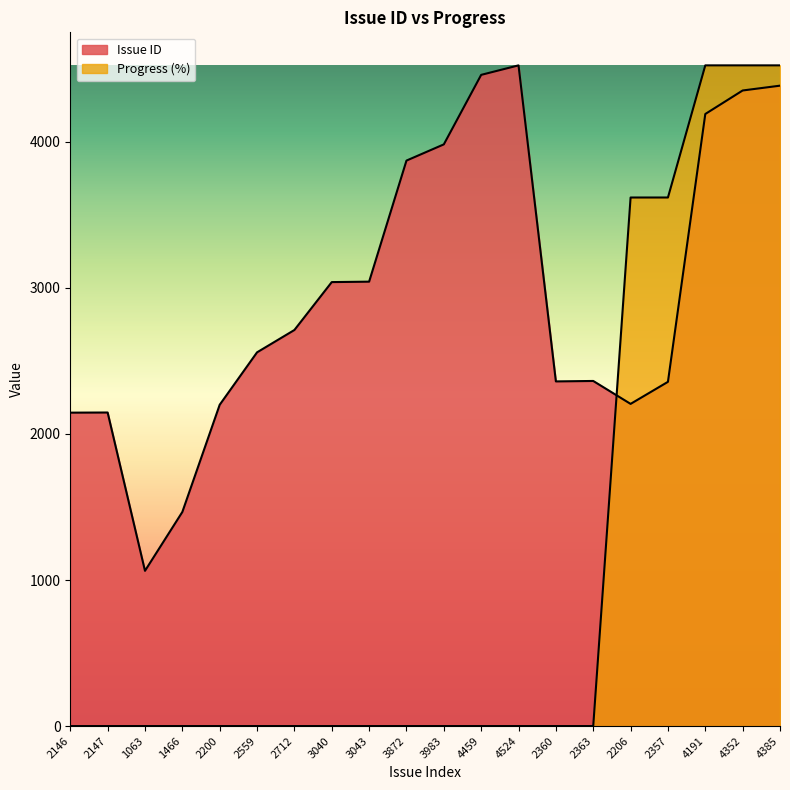

Between which two adjacent categories do Issue ID and Progress first intersect?

2363 and 2206